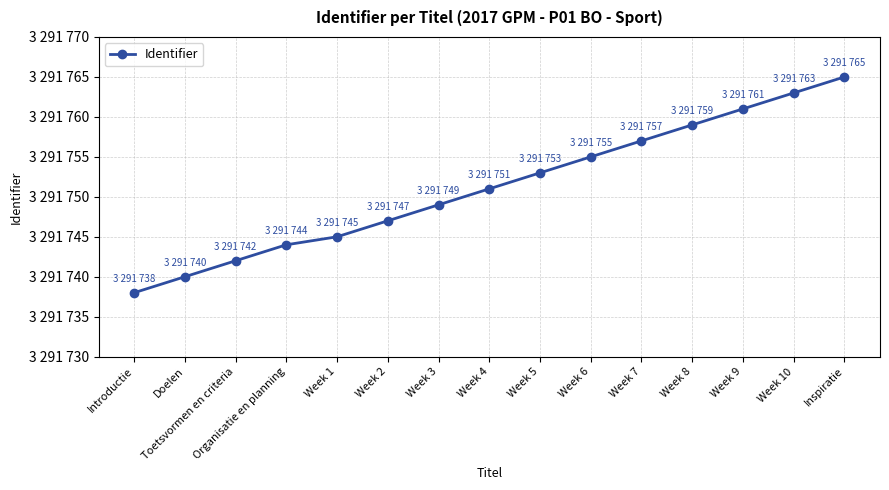

Is this an area chart (filled region under the line)?

No